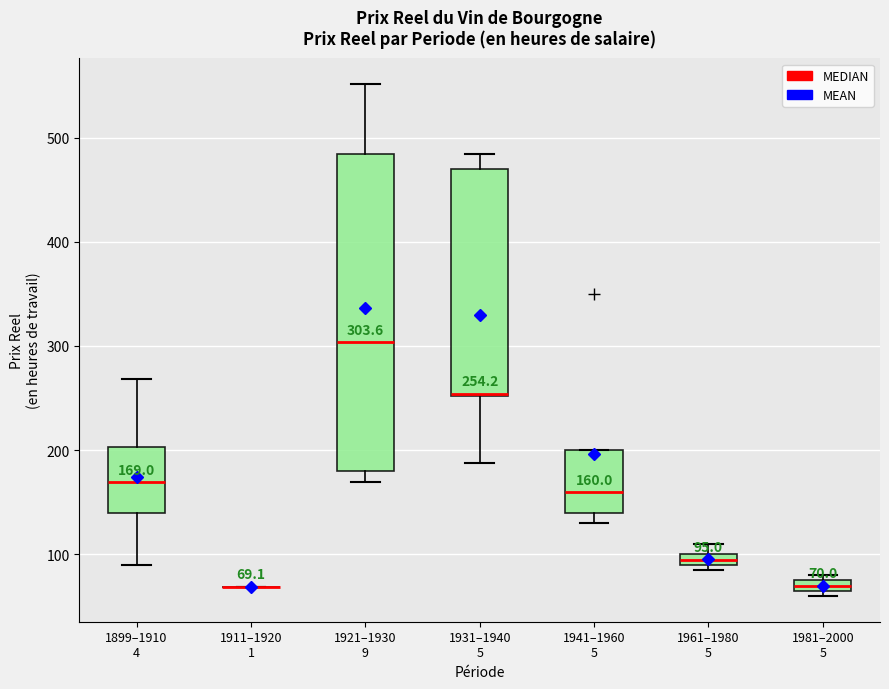

Comparing the boxes themselves (not the whiskers), which one is the tallest?

1921–1930 9